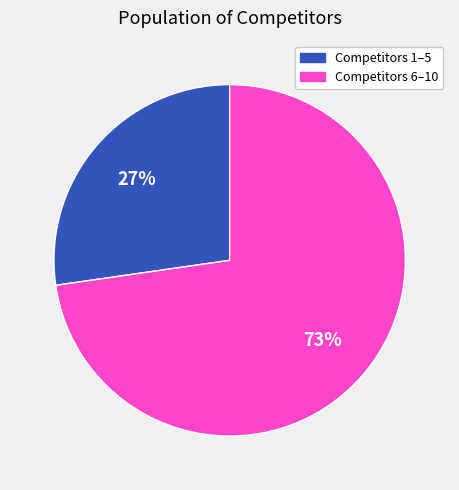

Is the sum of Competitors 6–10 and Competitors 1–5 greater than half?

Yes